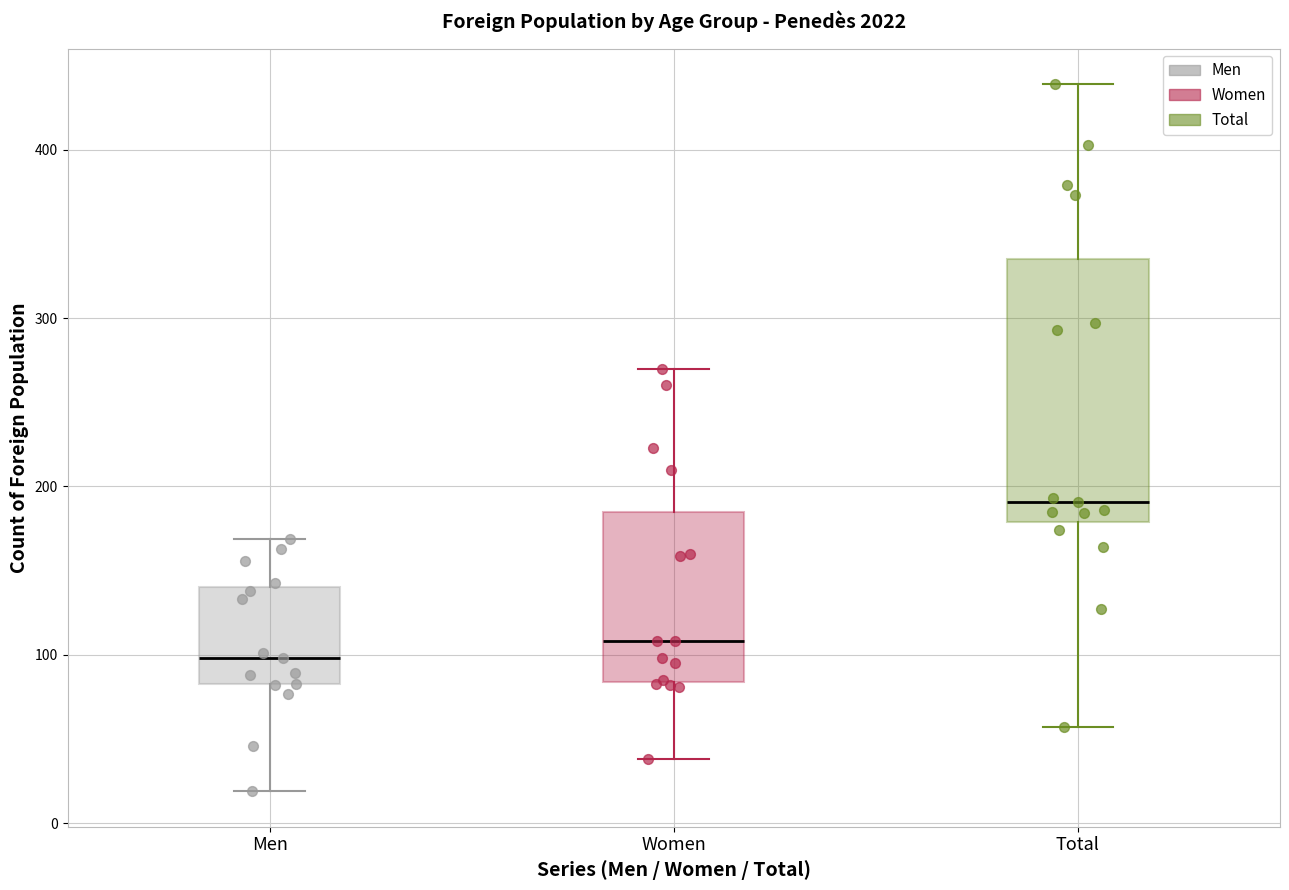

Where is the upper edge of the box for Men on the y-axis? The values are not printed on the chart, so give them approximately, as read against the axis.

140